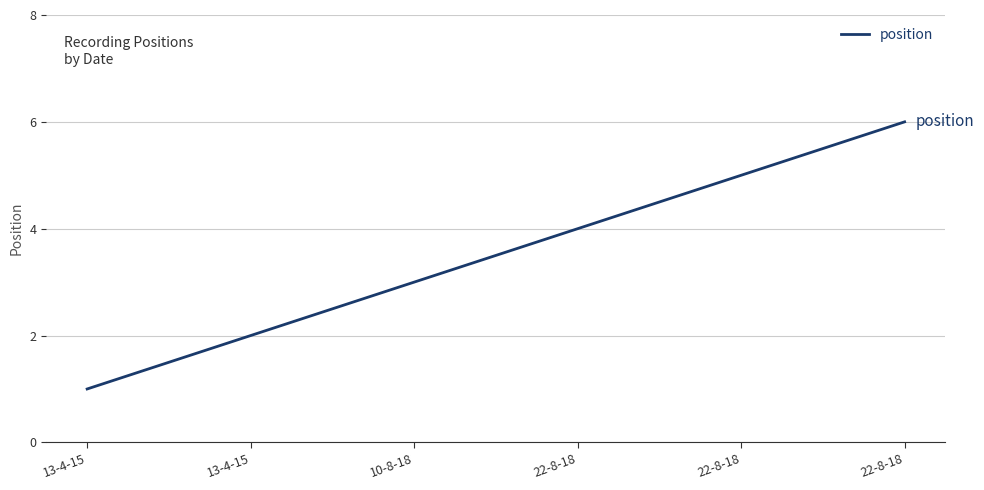

Count the number of categories in the chart.

6